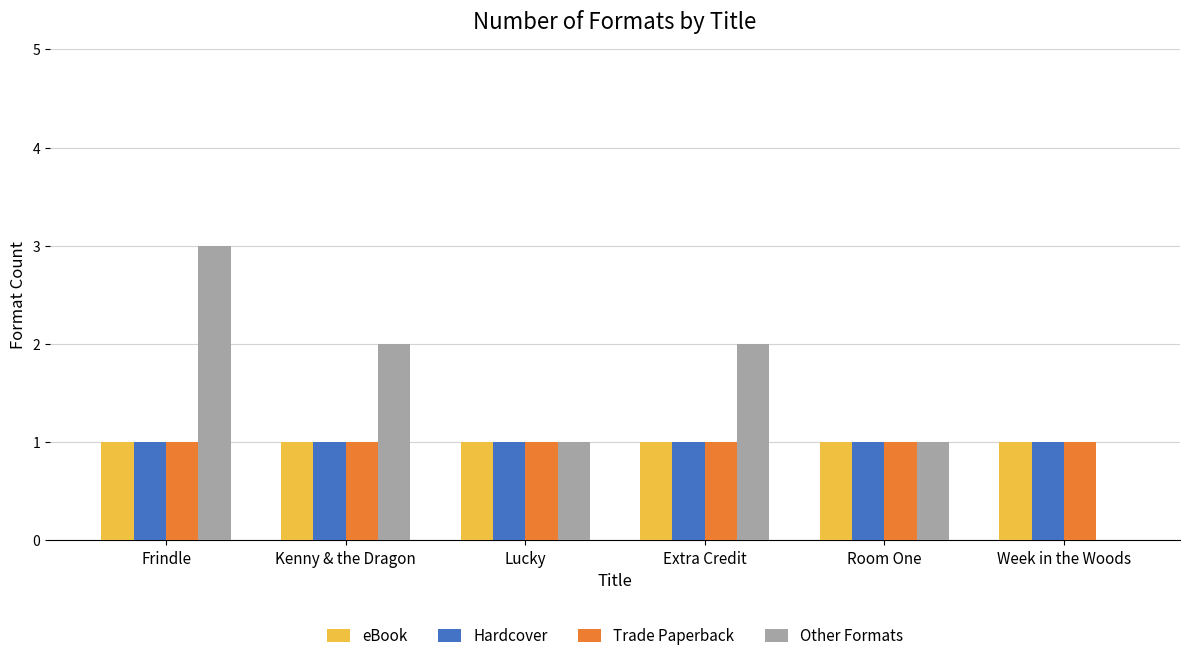

True or false: Other Formats has a value of 1 at Frindle.

False